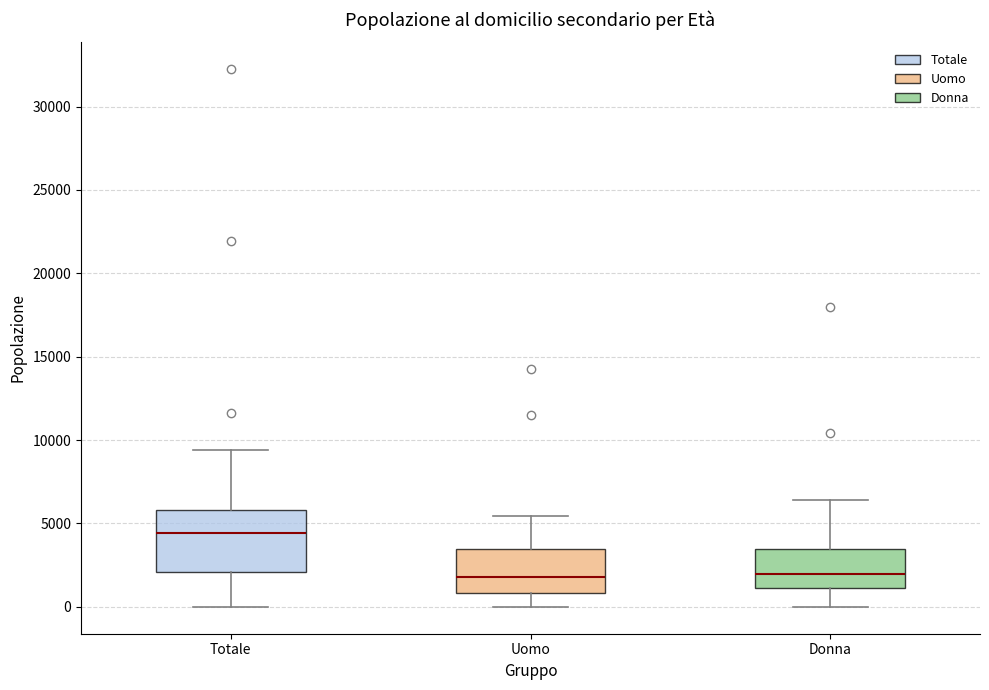

Where is the lower edge of the box for Uomo on the y-axis? The values are not printed on the chart, so give them approximately, as read against the axis.

1000